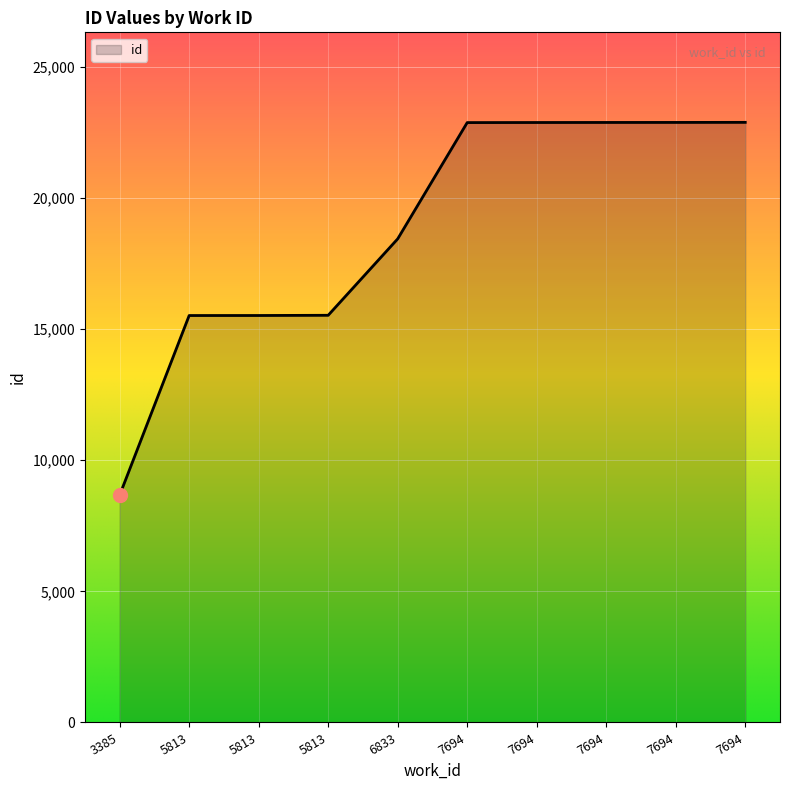

Does the chart display data point markers on the line(s)?

No